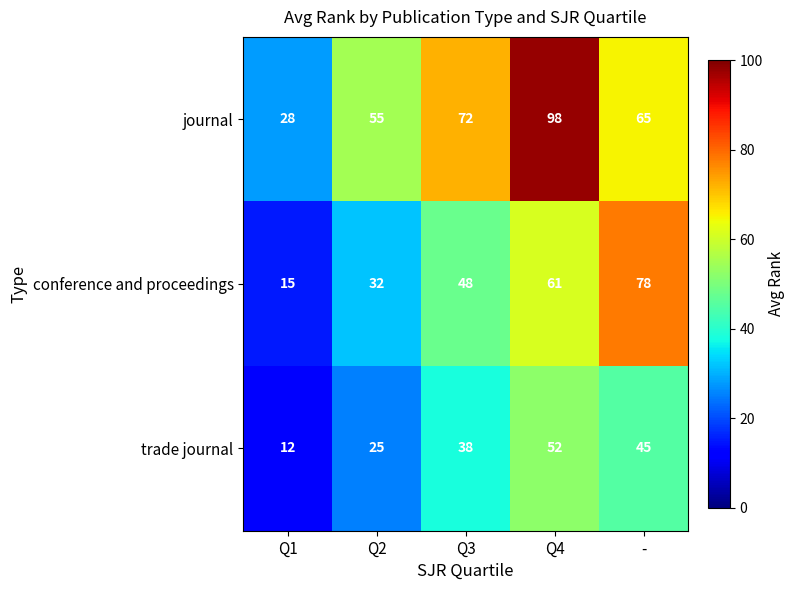

What is the total value across all series at Q3?

158